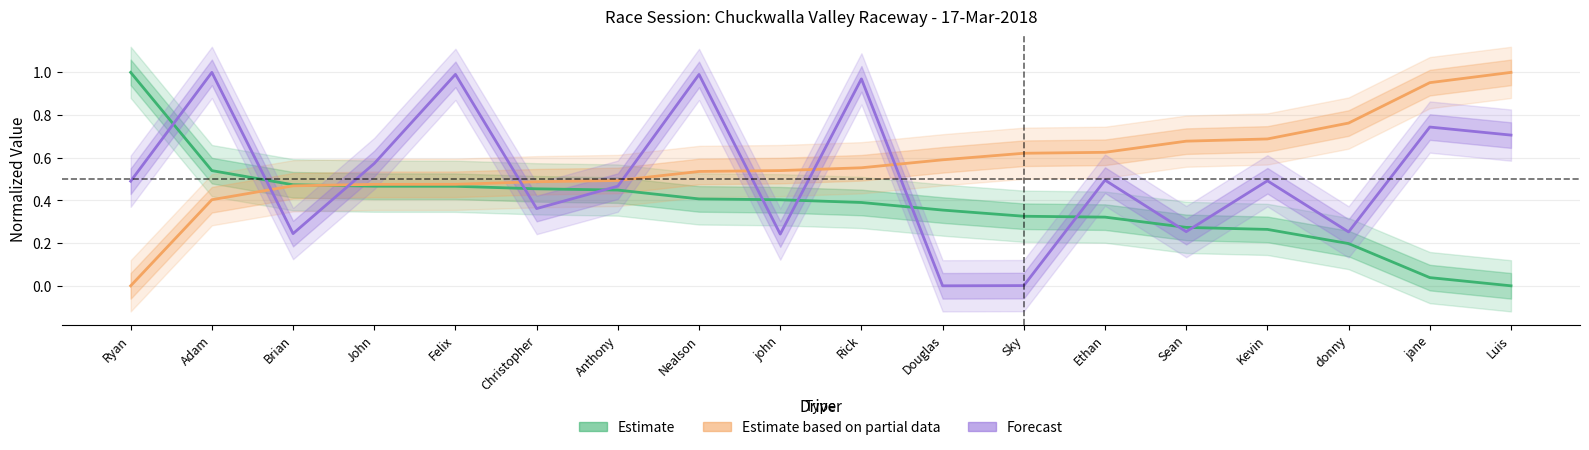

What is the spread (max minus min) of values at Sky?

0.6